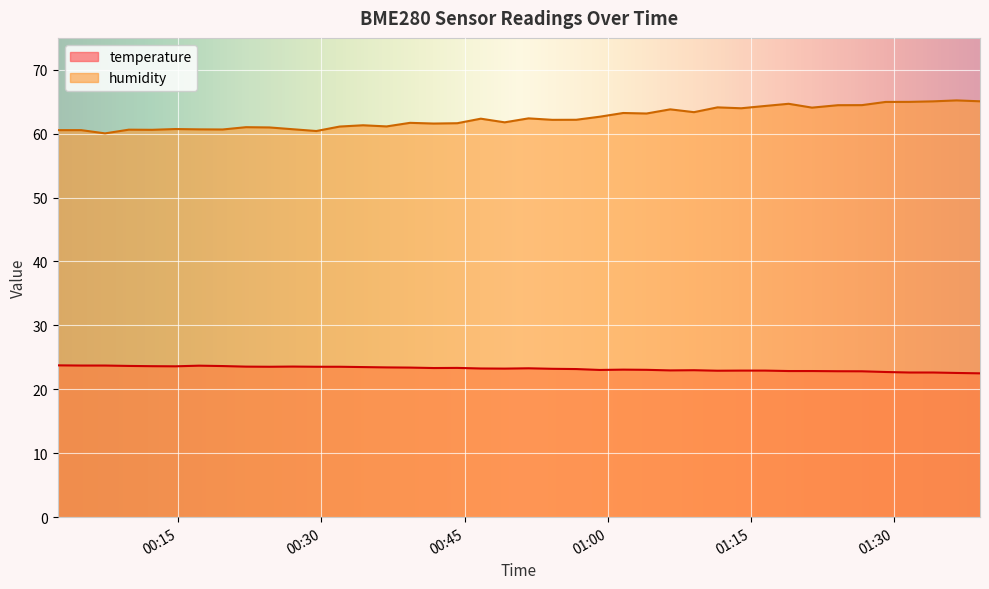

At which label does humidity first exceed 62?

2023-06-26T00:46:42